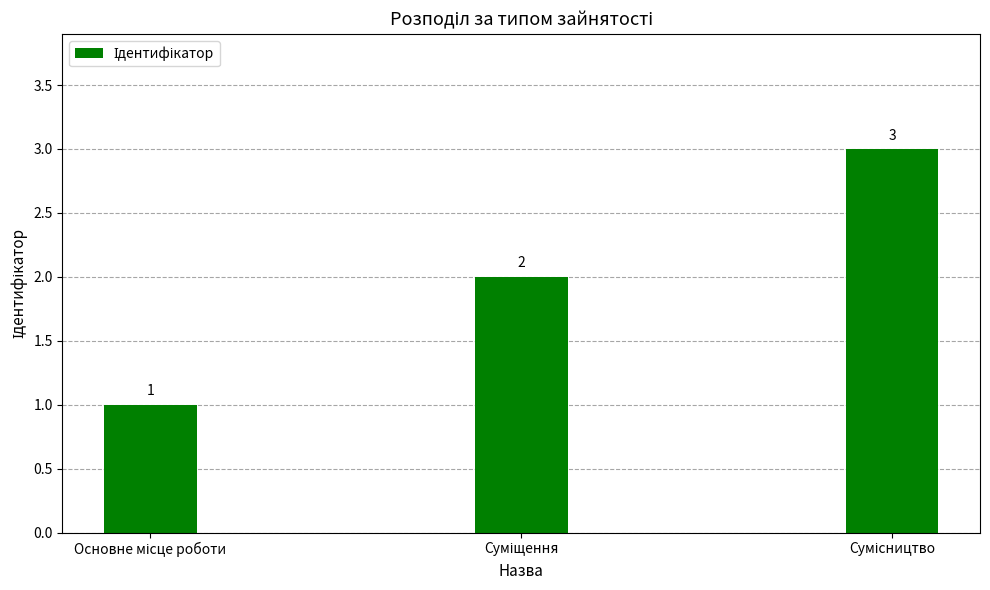

What is the sum of all values?

6